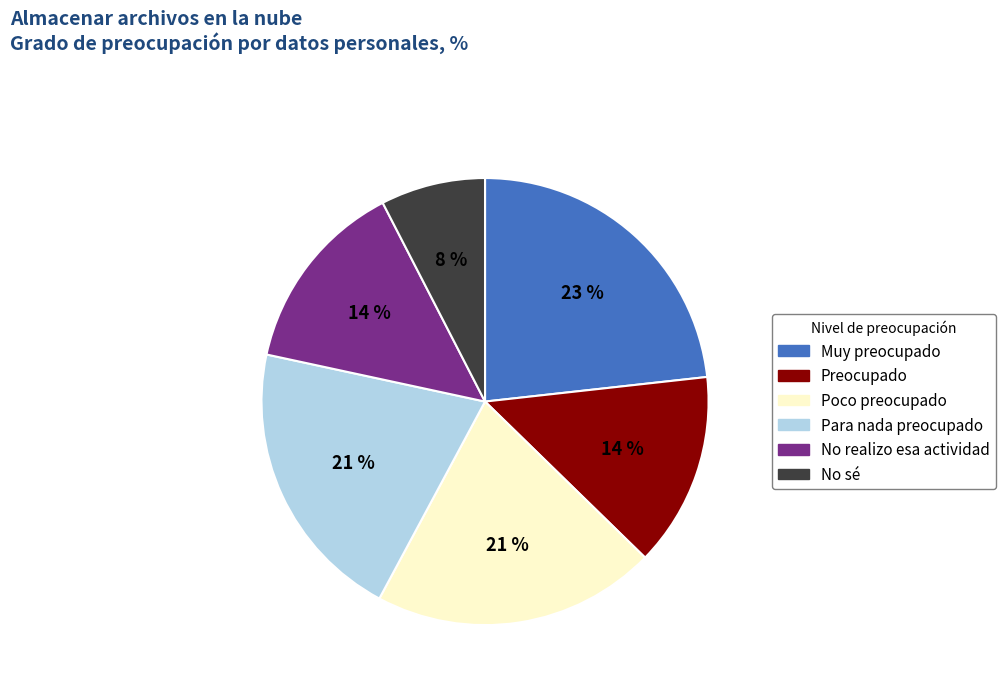

What is the ratio of the value at Poco preocupado to the value at No realizo esa actividad?

1.5